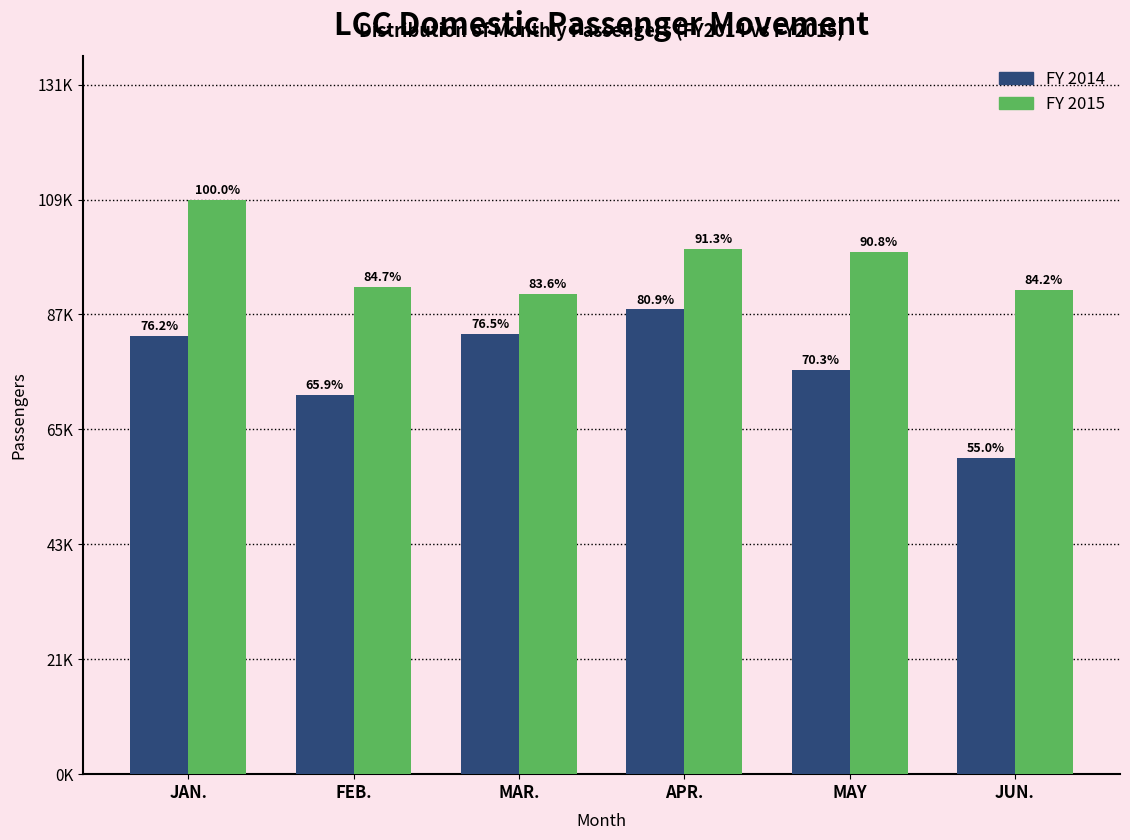

Are the bars grouped side by side (vs. stacked)?

Yes